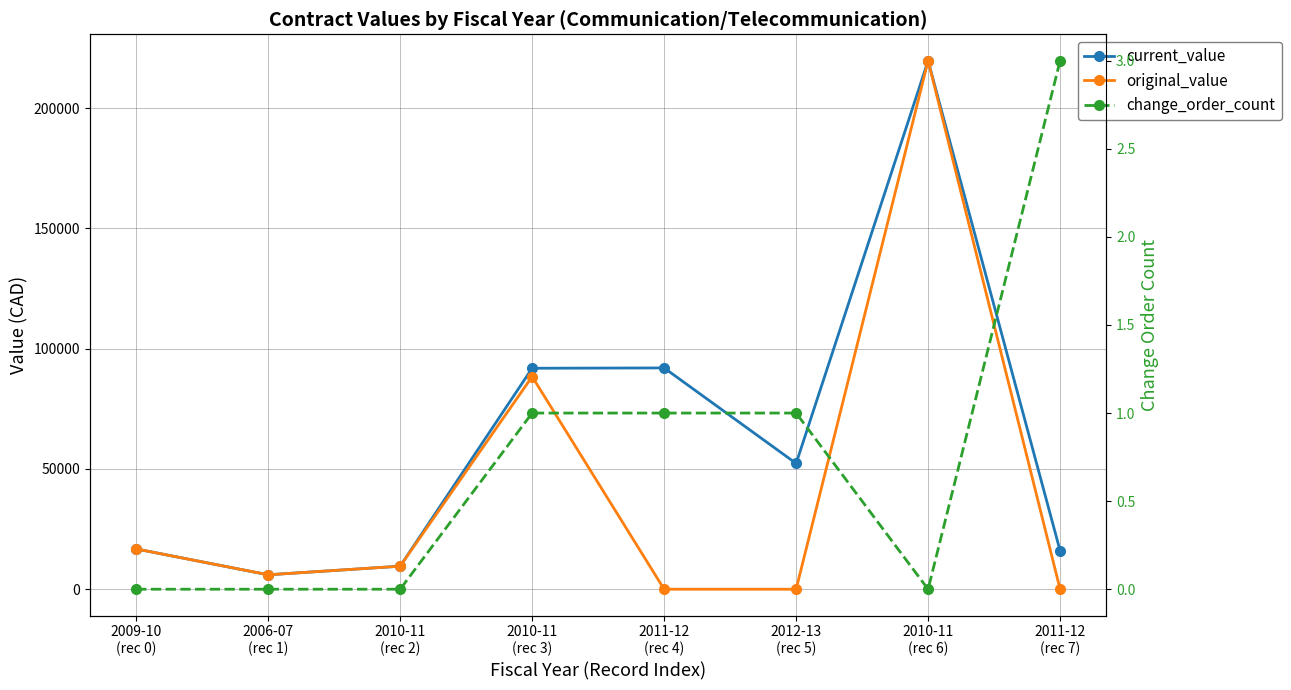

Reading left to right, extract all data points from this chart.

current_value: 16750.0	6000.0	9578.0	91880.0	92015.0	52304.5	219747.4	16000.0
original_value: 16750.0	6000.0	9578.0	88407.2	0.0	0.0	219747.4	0.0
change_order_count: 0.0	0.0	0.0	1.0	1.0	1.0	0.0	3.0